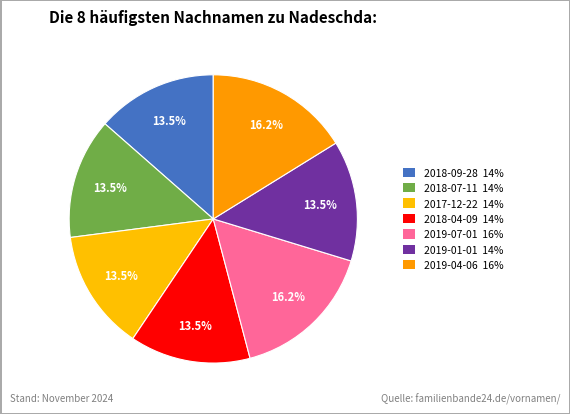

How many segments does this pie chart have?

7